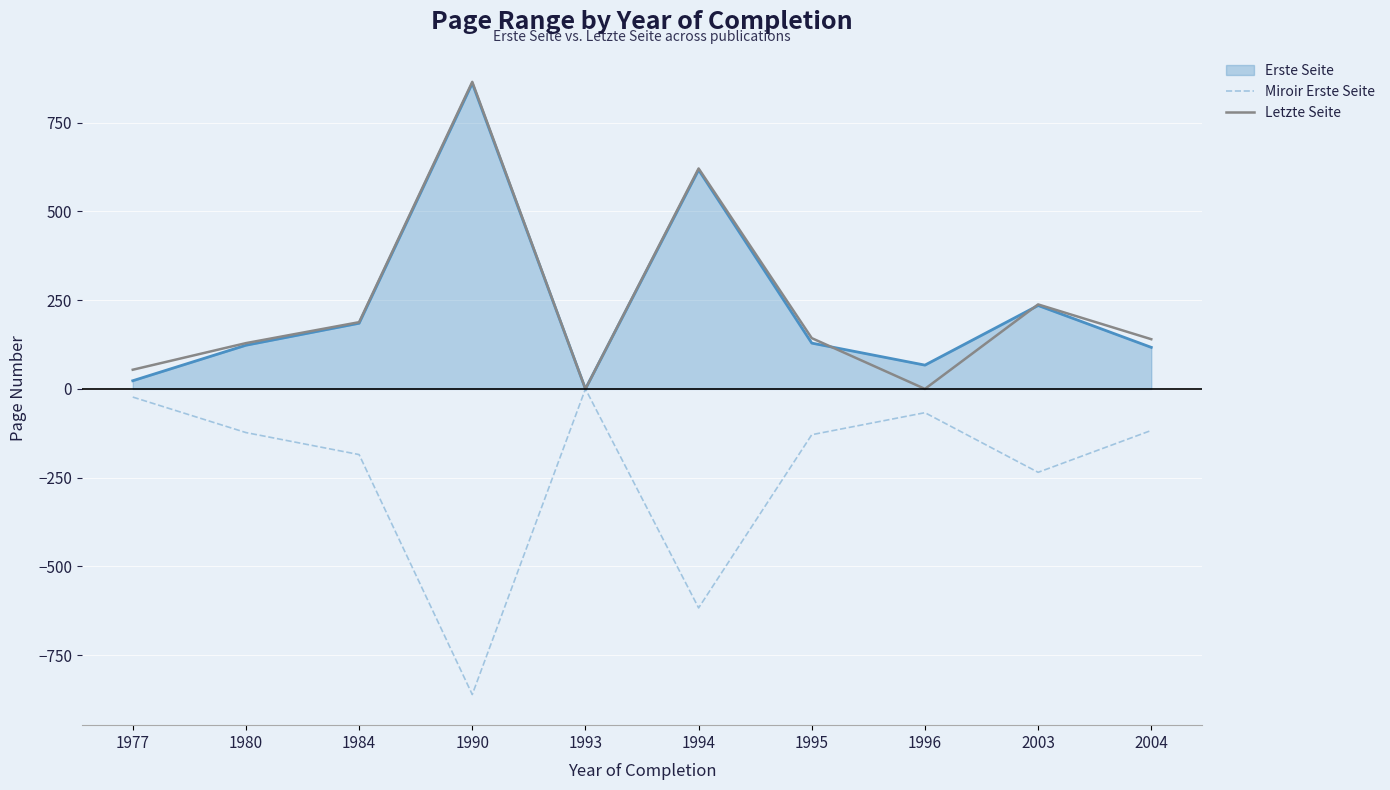

What is the greatest value displayed?

865